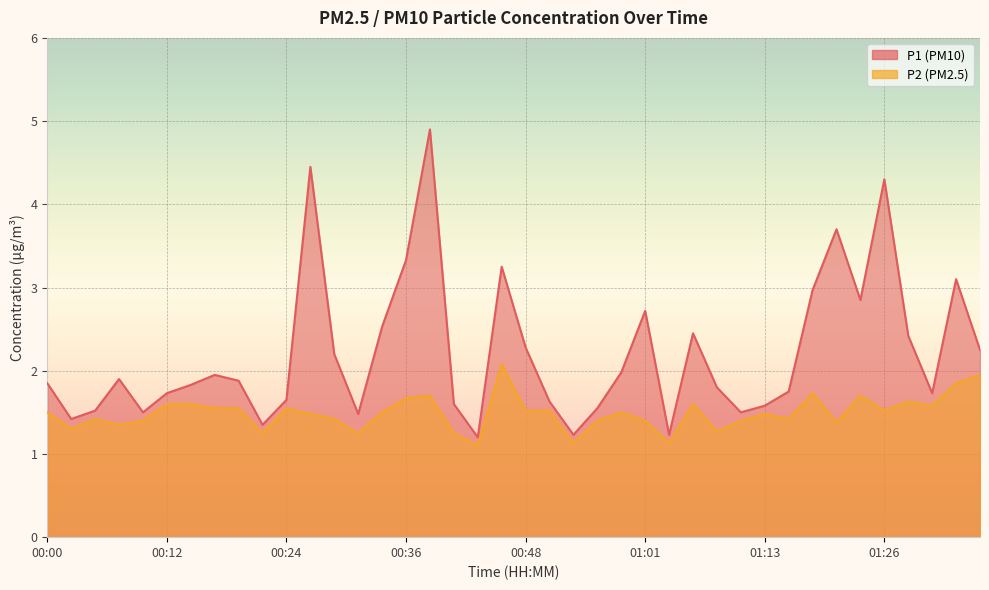

True or false: P1 and P2 cross at least once.

False